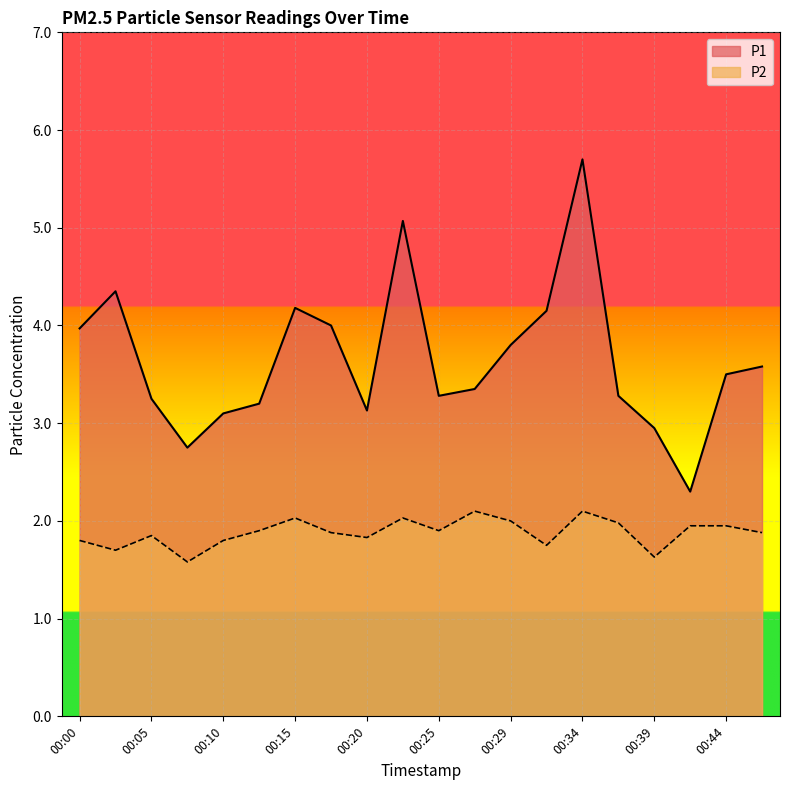

Does the chart display data point markers on the line(s)?

No